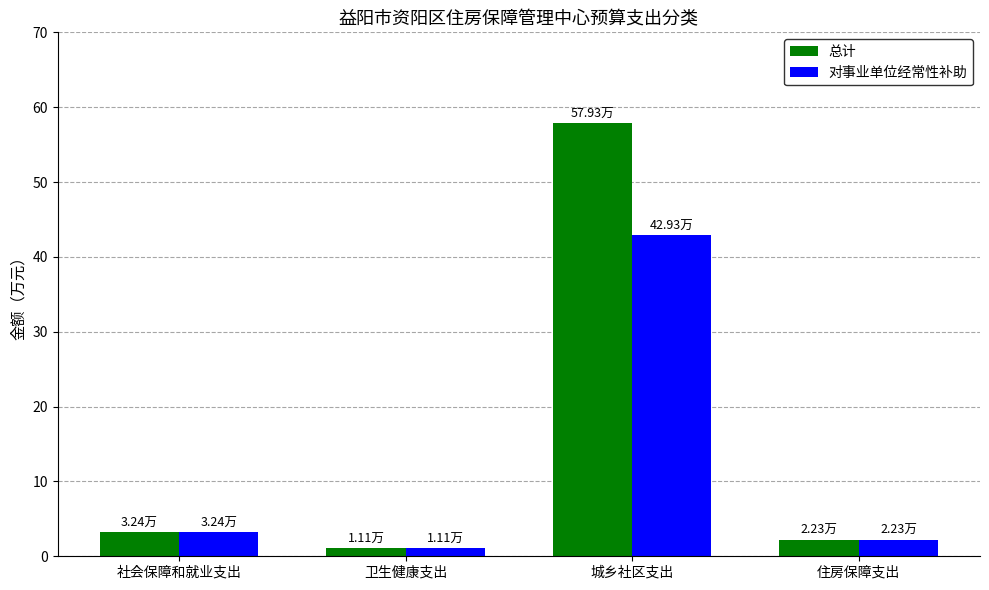

What is the average value of the 对事业单位经常性补助 series?

12.4